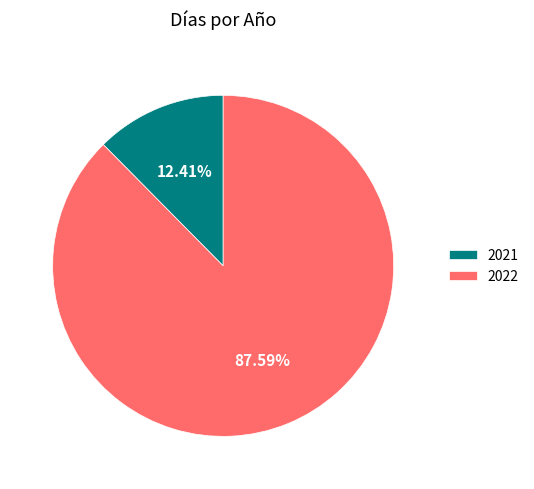

To the nearest percent, what is the combined percentage of 2022 and 2021?

100%